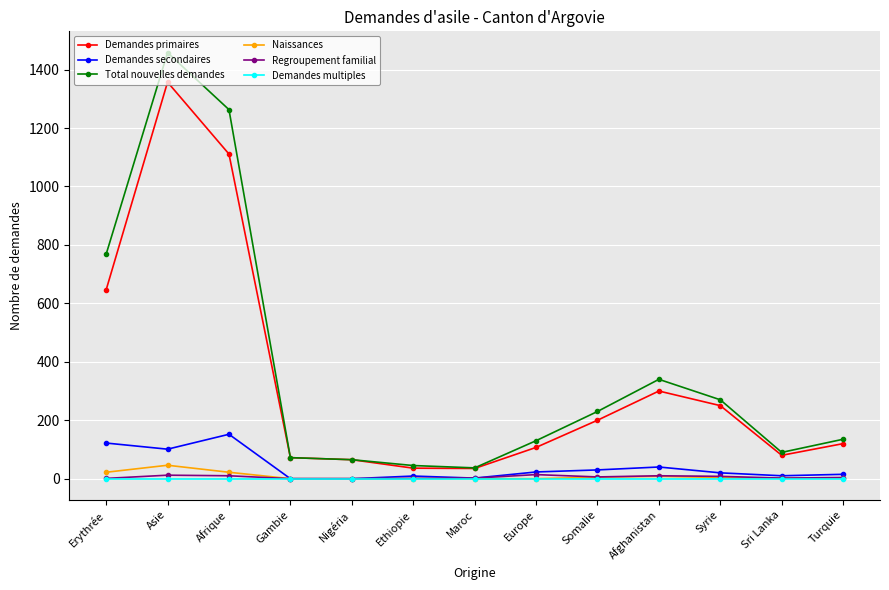

Is this an area chart (filled region under the line)?

No